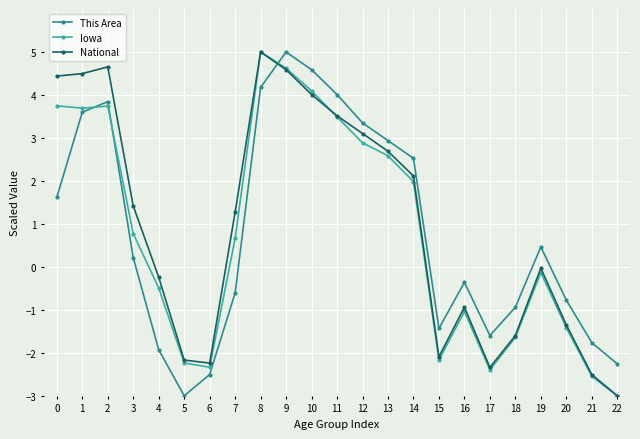

What is the maximum value for Iowa?

5.0